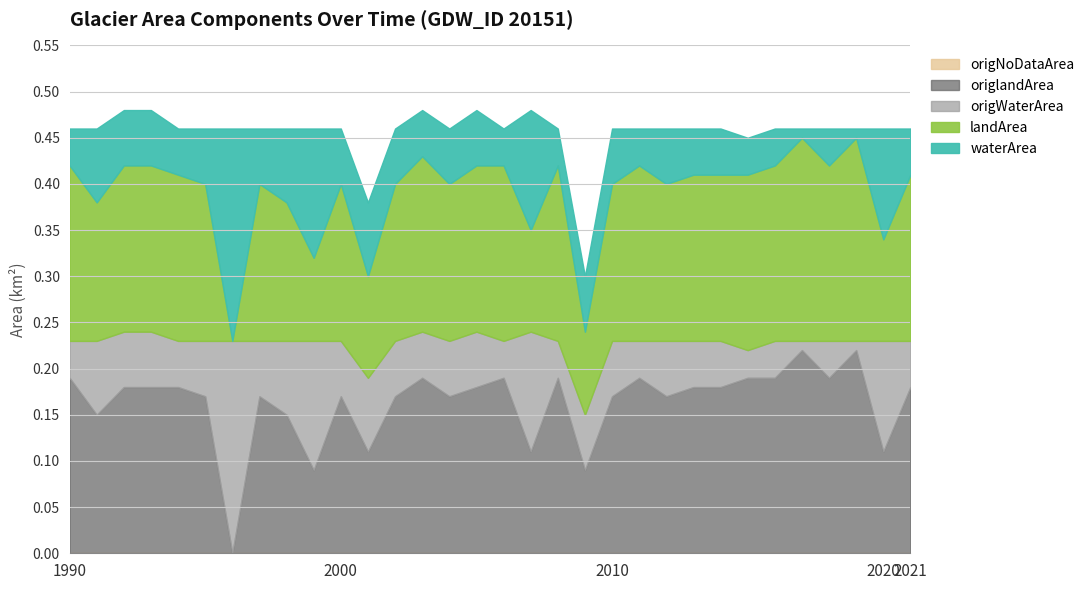

The landArea series shows 0.3 at 1990. True or false?

False